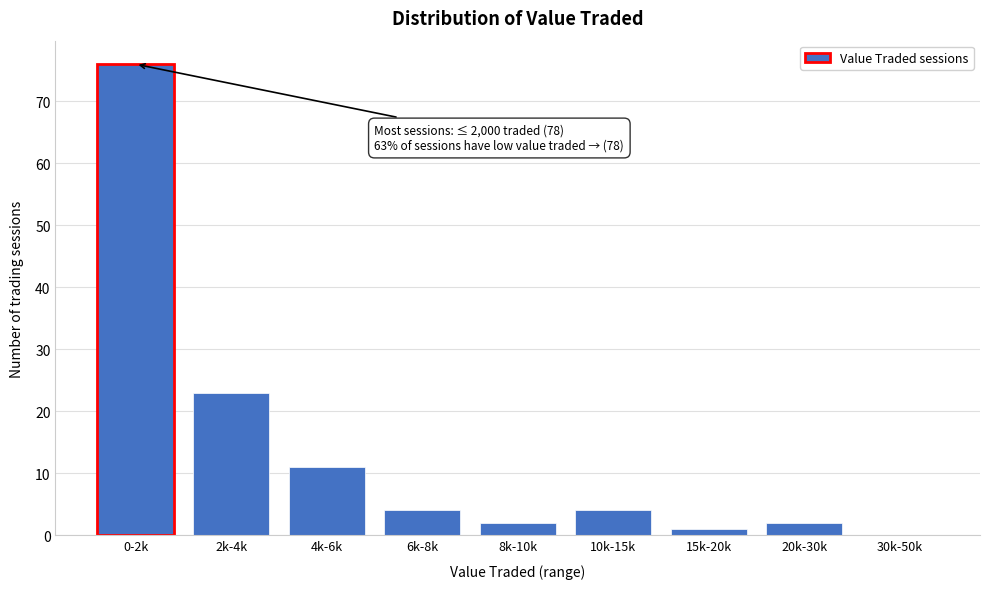

The chart shows a value of 4 at 6k-8k. True or false?

True